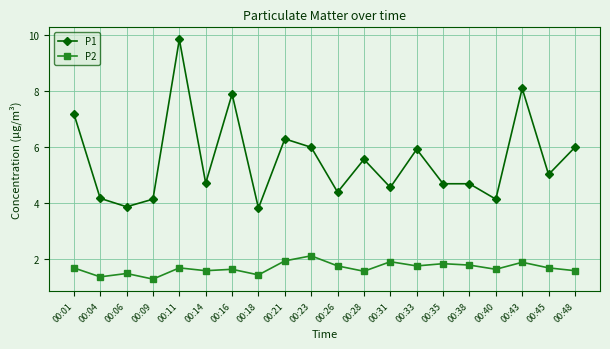

Which series has the widest spread of values?

P1